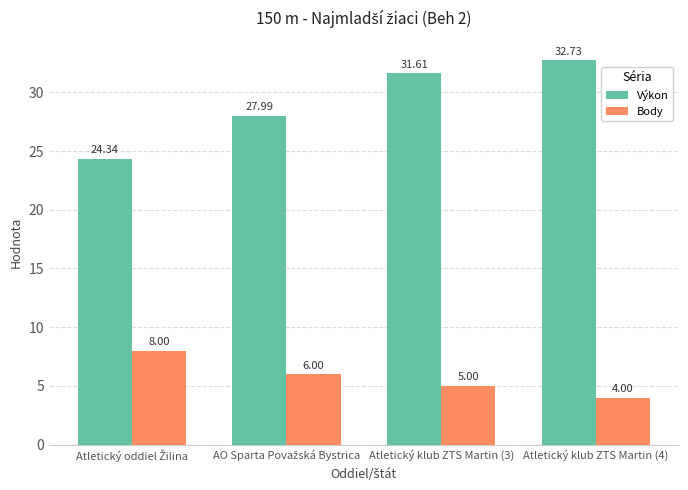

Count the number of categories in the chart.

4